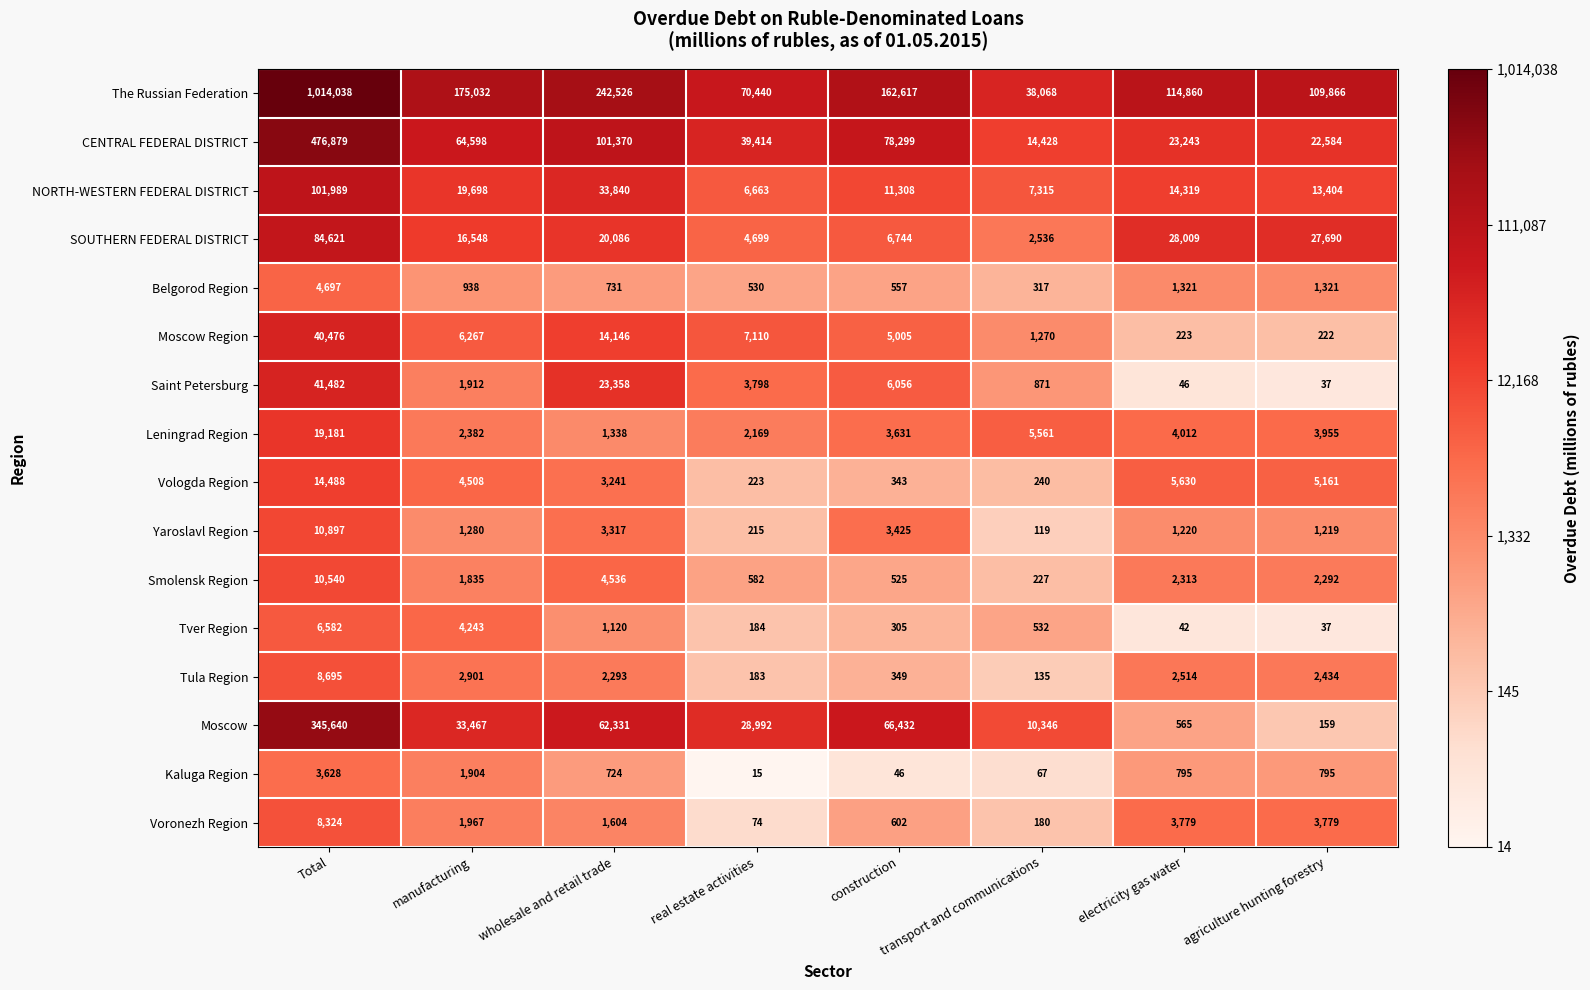

What is the difference between the Moscow values at manufacturing and transport and communications?

23121